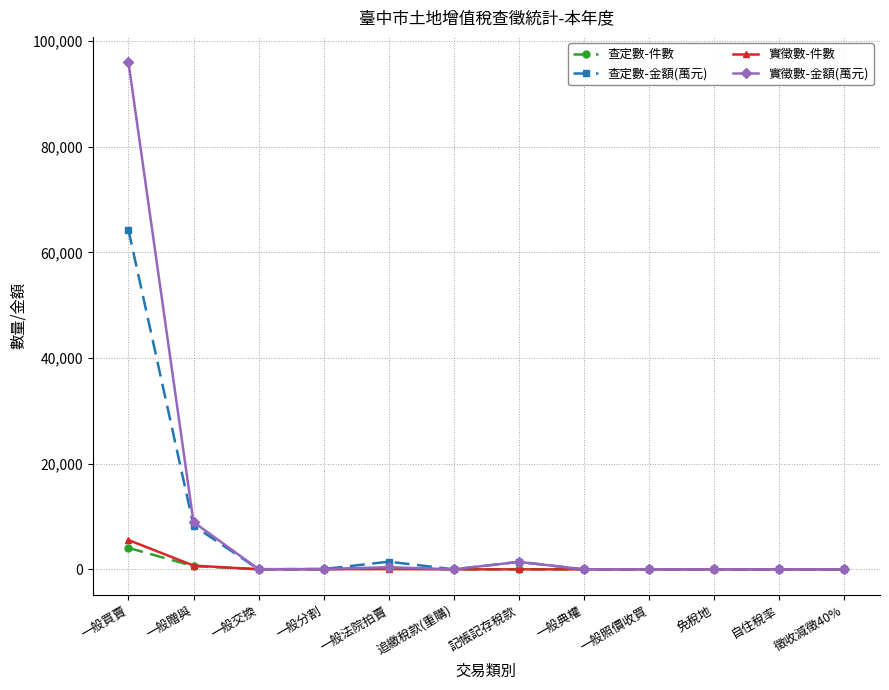

True or false: 實徵數-金額(萬元) has more than 1 points higher than both neighbors.

True